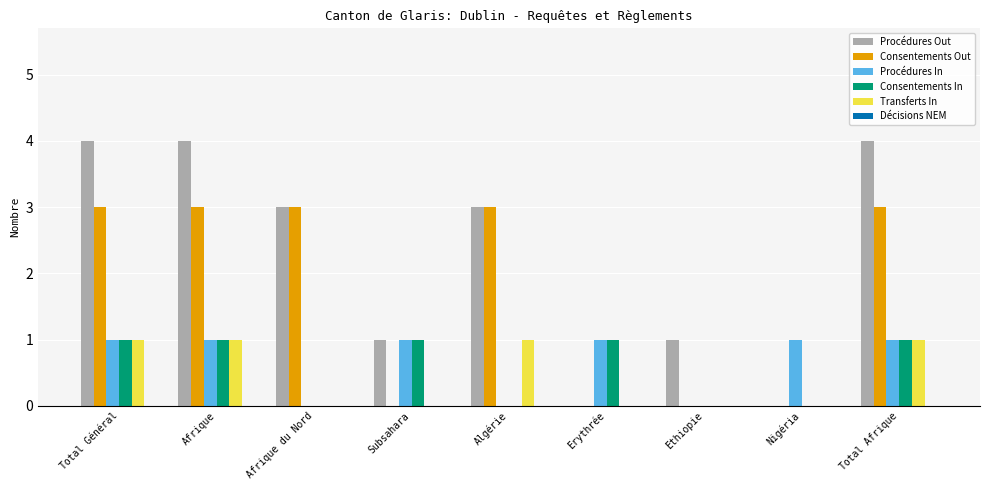

What is the total value across all series at Erythrée?

2